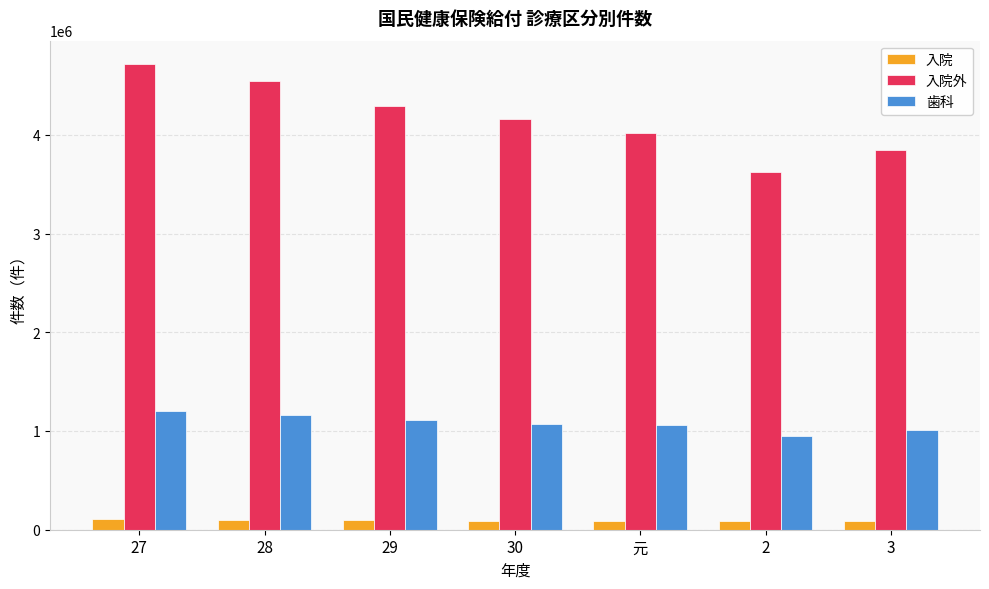

What are all the series names shown in the legend?

入院, 入院外, 歯科